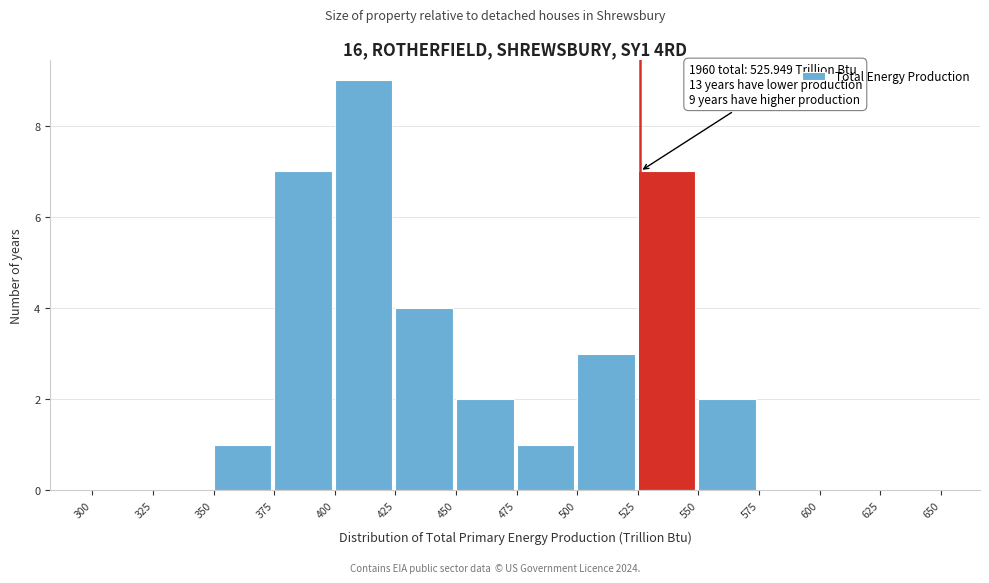

Which range on the x-axis has the tallest bar?

400 to 425